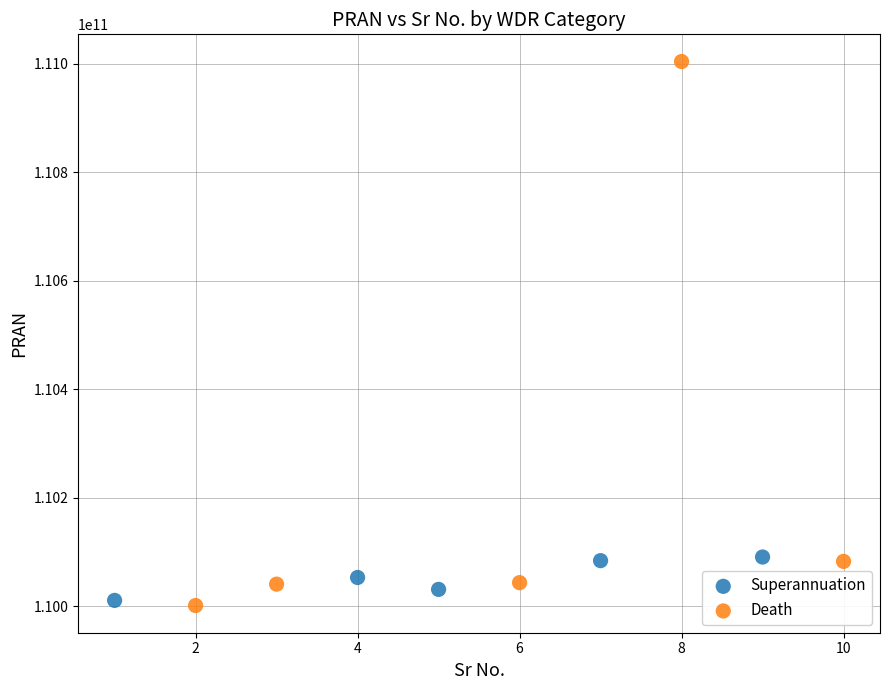

Which series has the widest spread of Y values?

Death